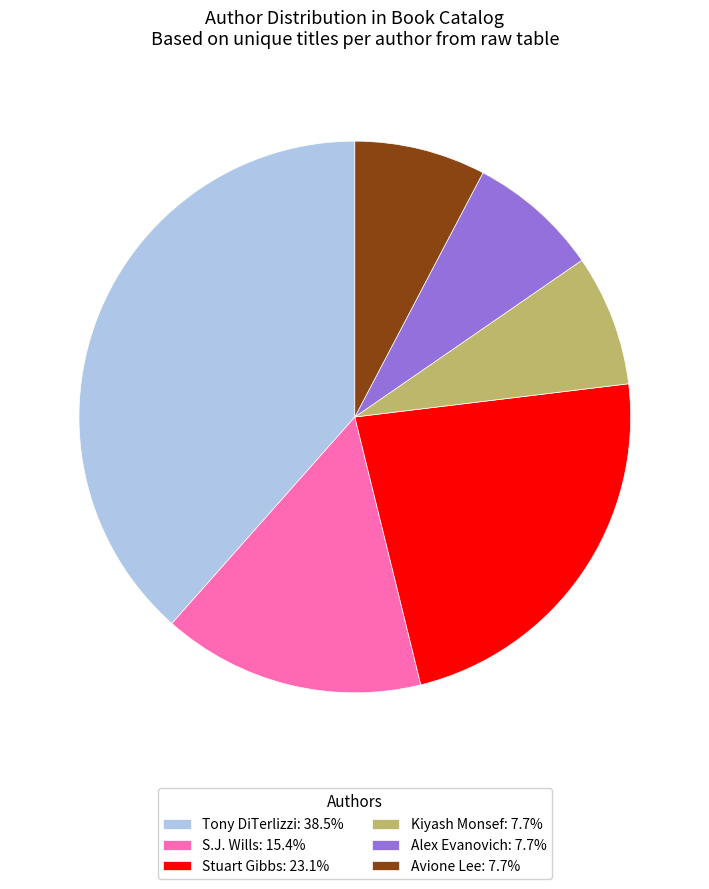

How many slices are in this pie chart?

6